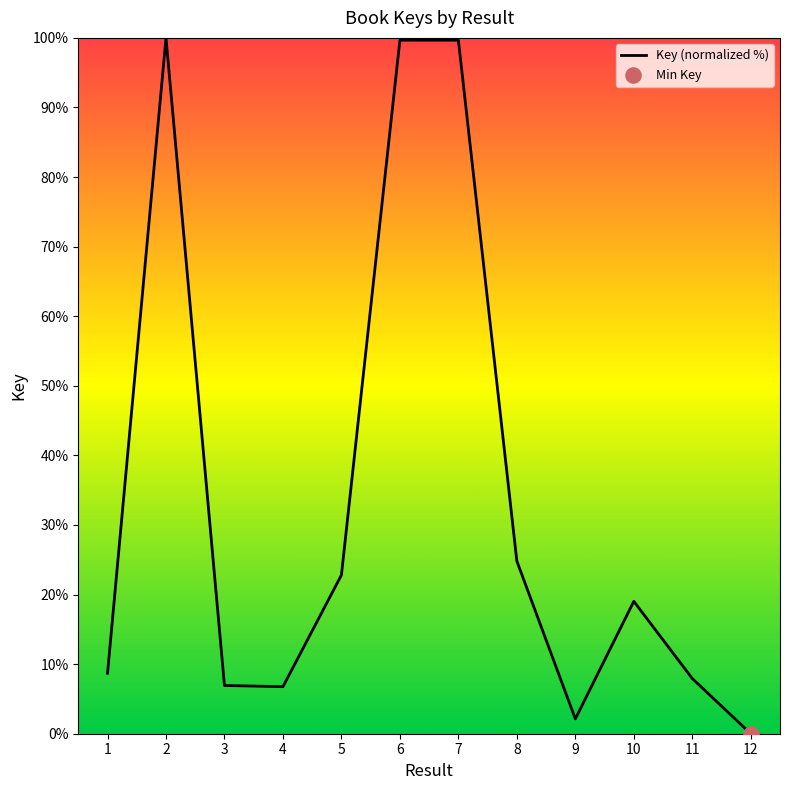

What is the change in value from 8 to 10?

-5.8